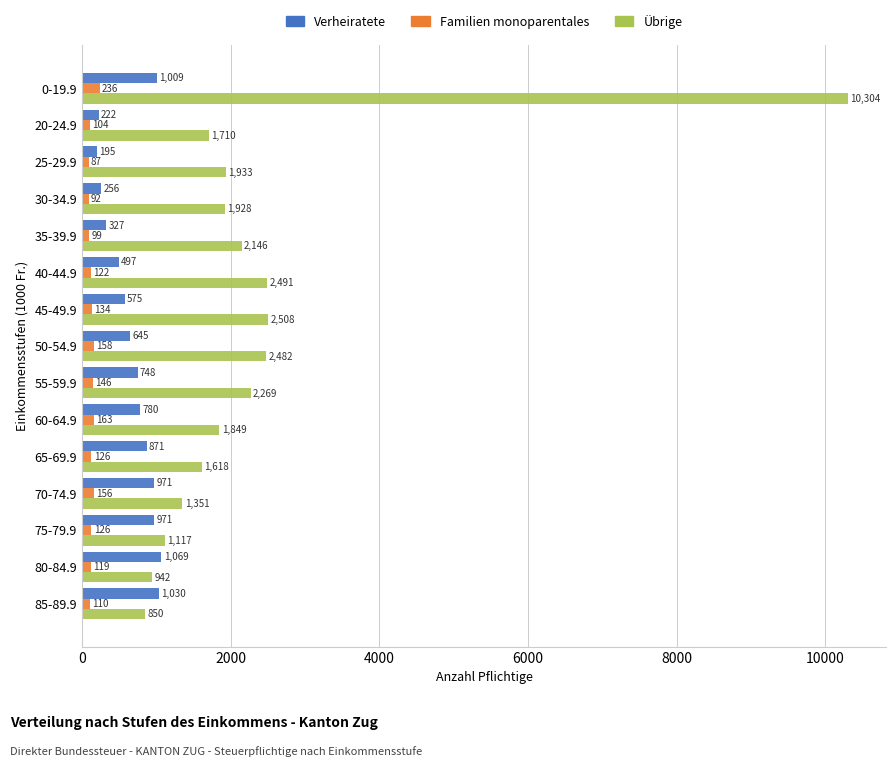

Which series has the widest spread of values?

Übrige